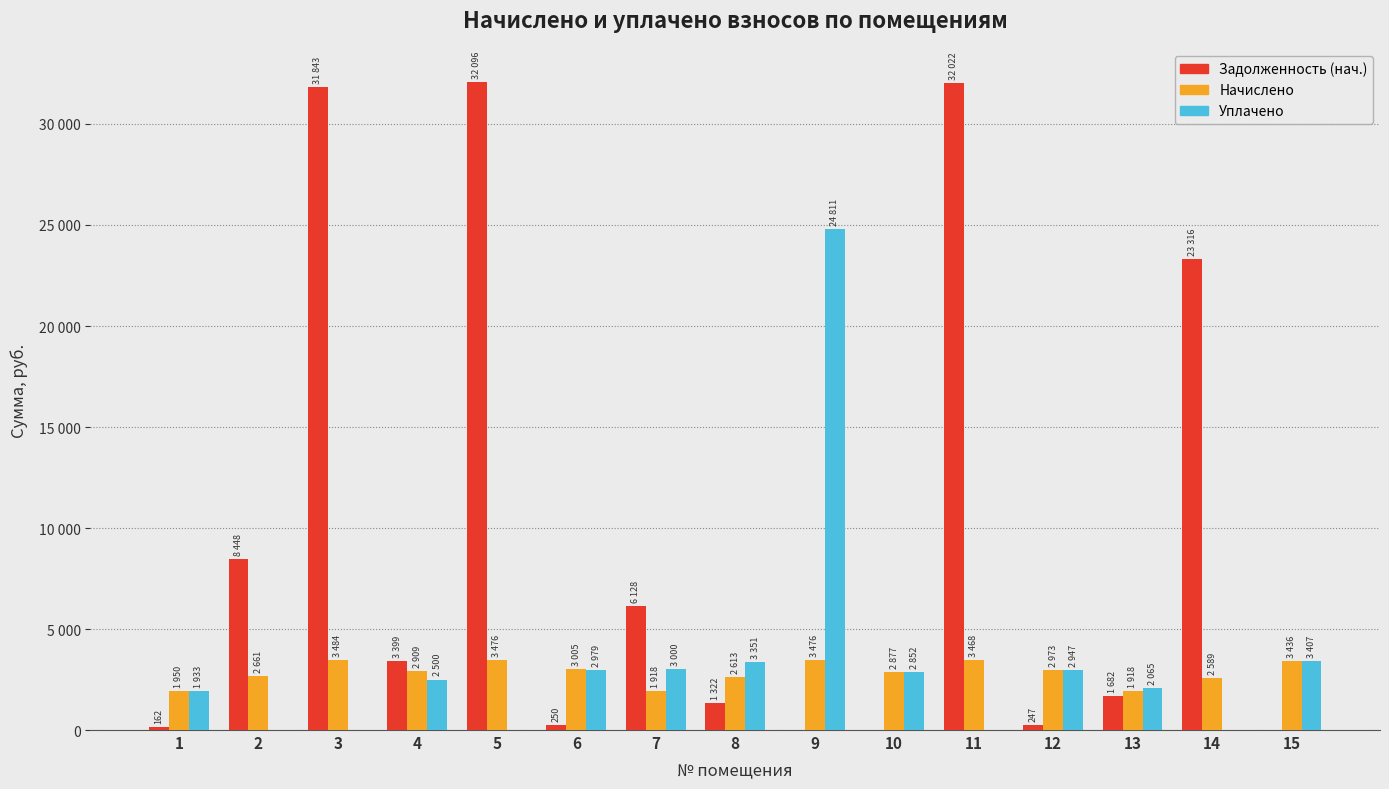

Is the value of Задолженность (нач.) at 2 greater than the value of Начислено at 2?

Yes